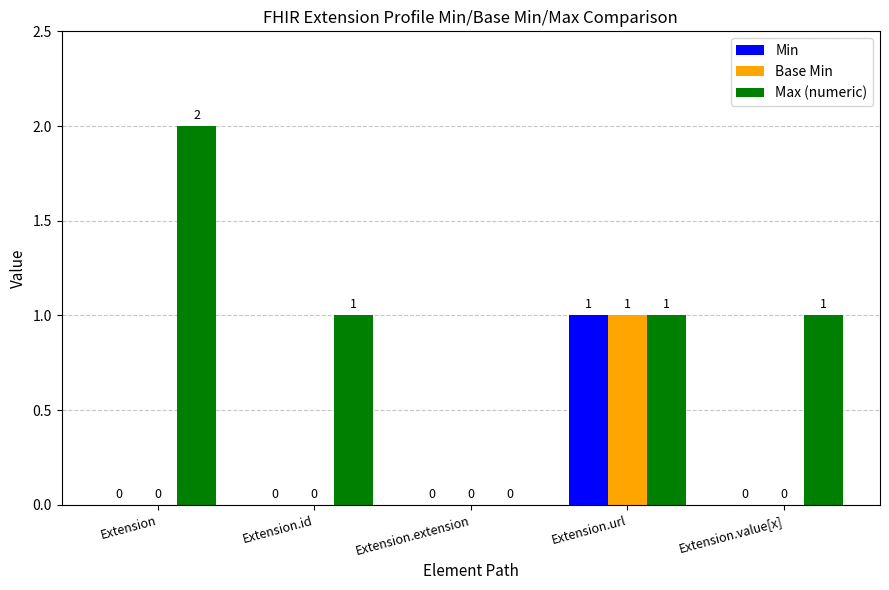

What are all the series names shown in the legend?

Min, Base Min, Max (numeric)